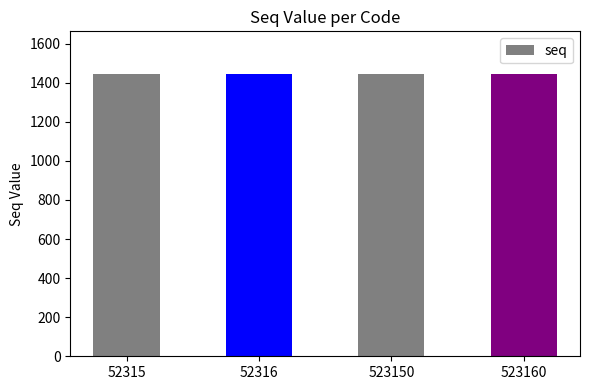

What is the change in value from 52316 to 523160?

+1